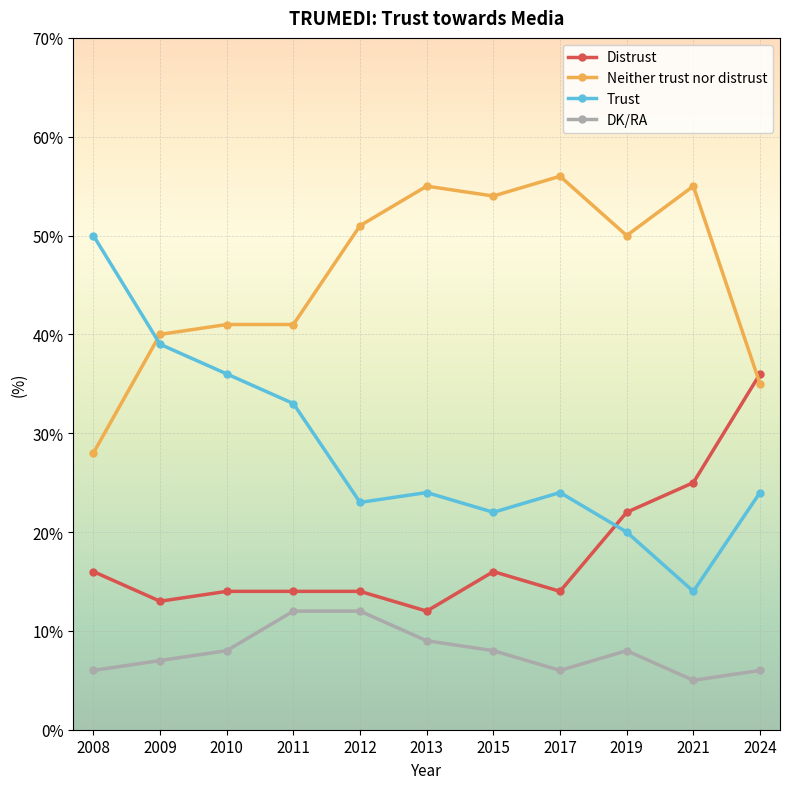

True or false: Distrust has more than 0 points higher than both neighbors.

True